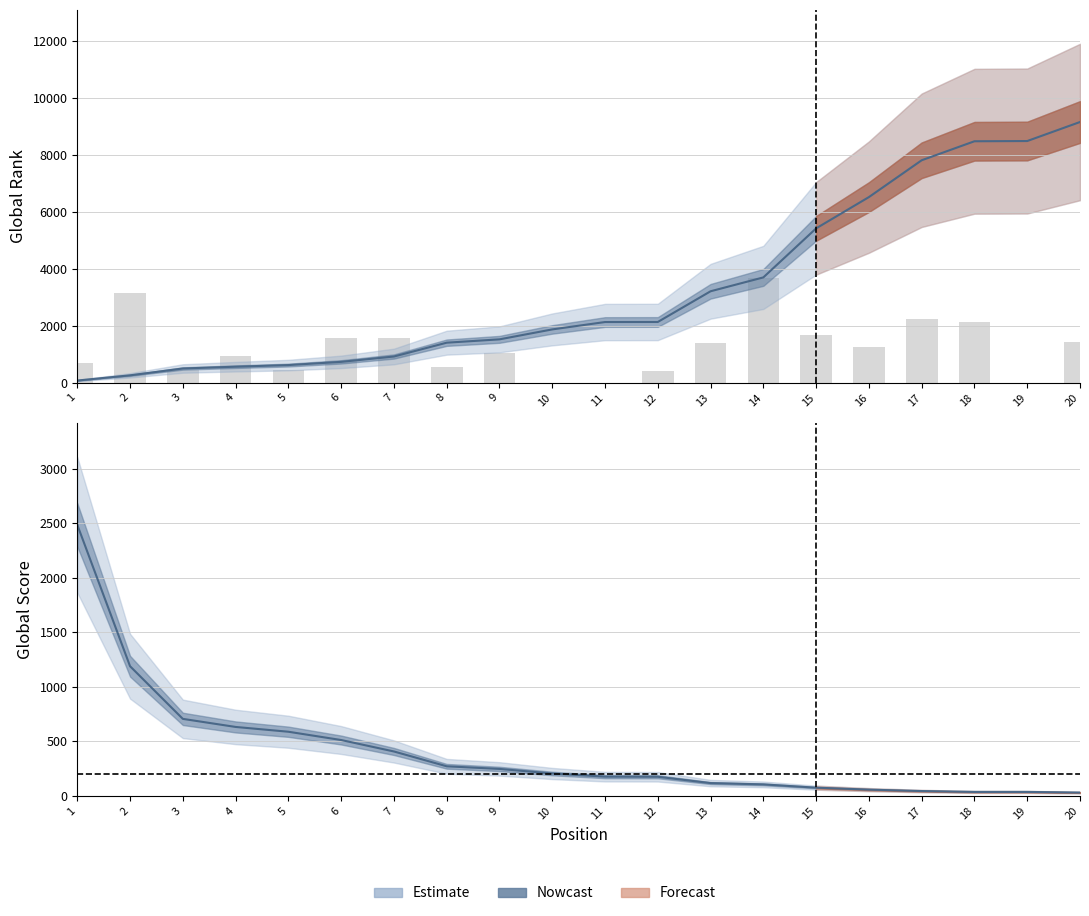

True or false: Global Score has a value of 36.0 at 19.

True